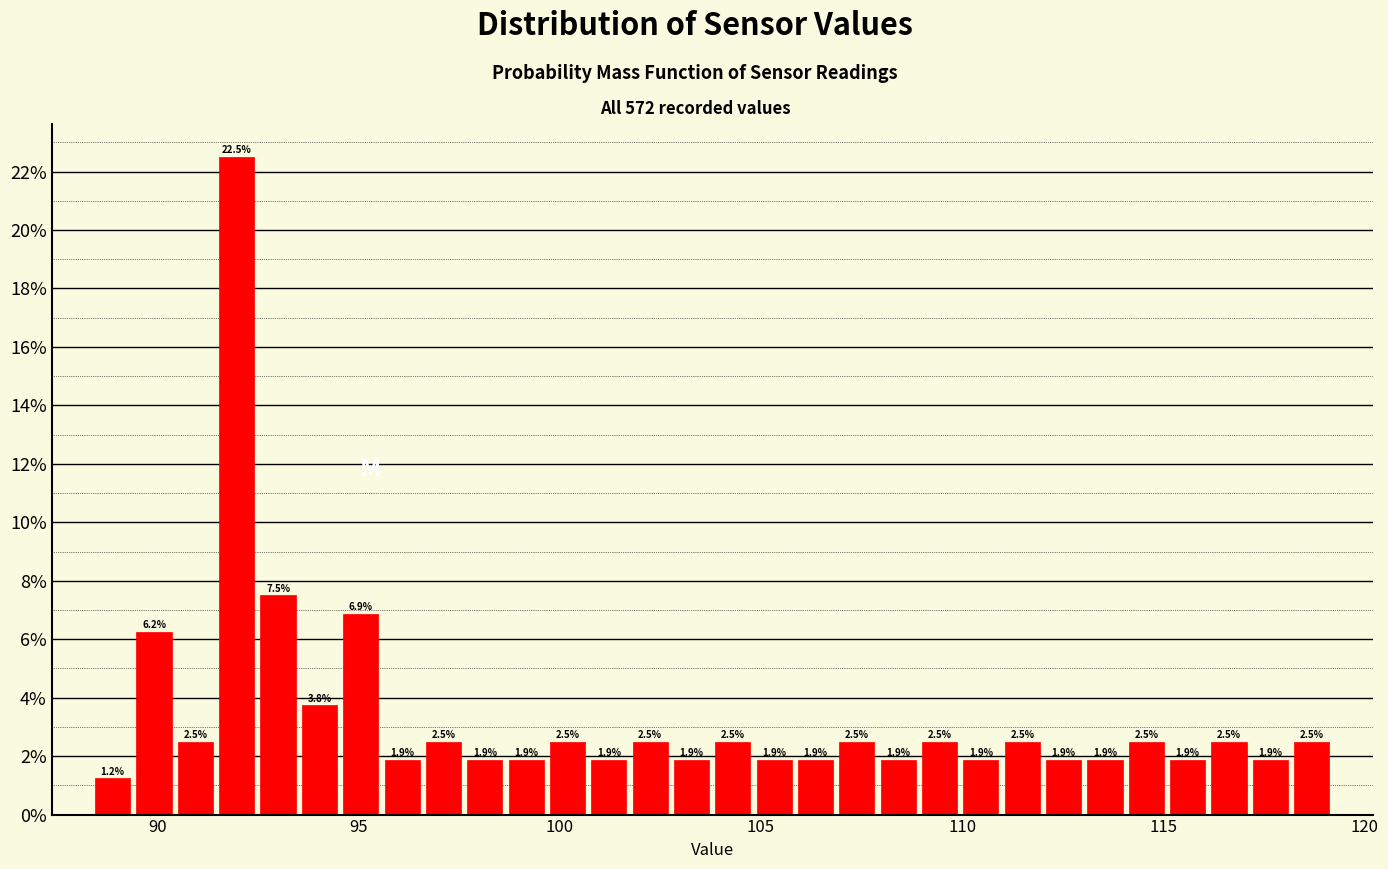

Around what value on the x-axis is the tallest bar? Give the approximate position of its centre, as read against the axis.

92.0